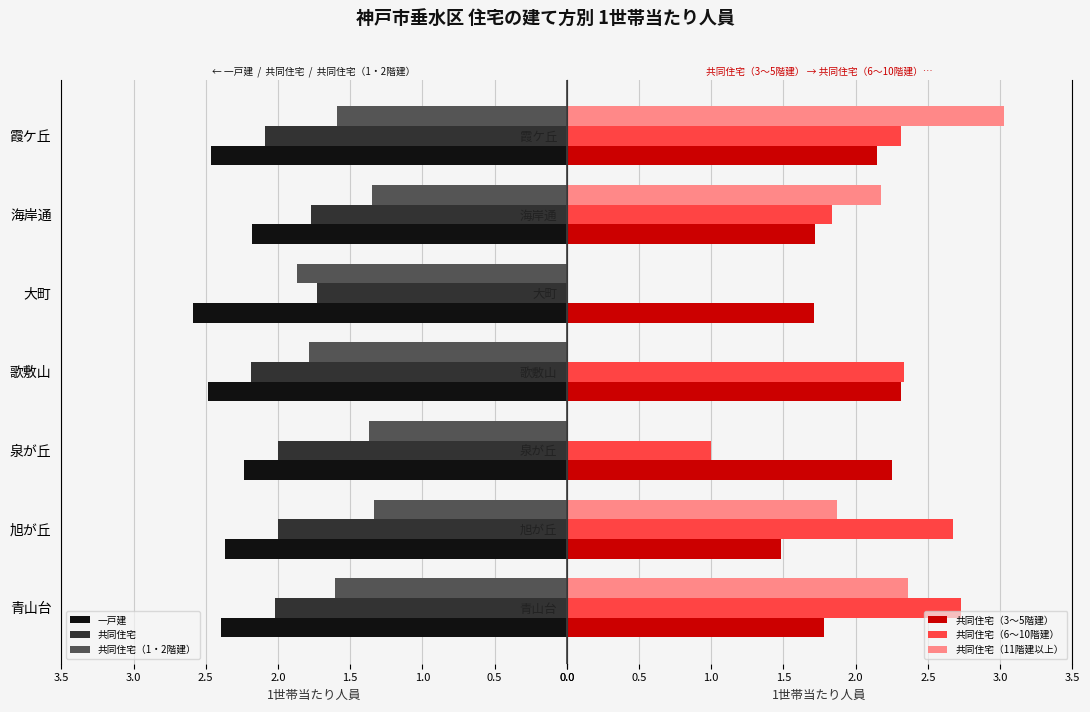

Rank the series by their maximum value, from highest to lowest.

共同住宅（11階建以上）, 共同住宅（6～10階建）, 一戸建, 共同住宅（3～5階建）, 共同住宅, 共同住宅（1・2階建）